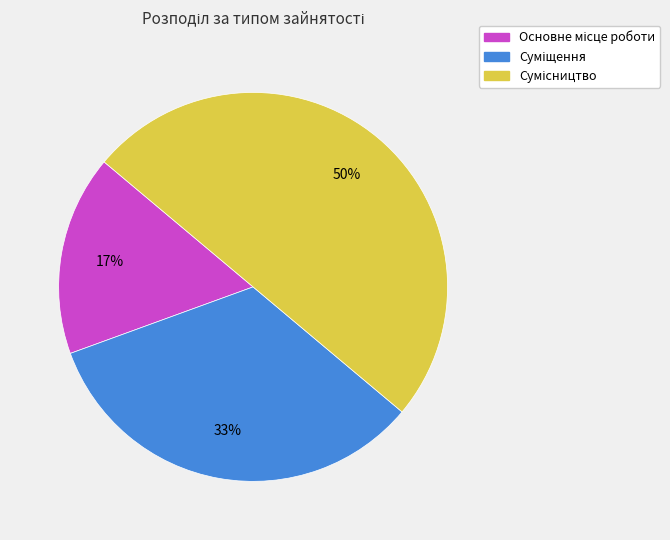

To the nearest percent, what is the difference between the largest and smallest slice percentages?

33%